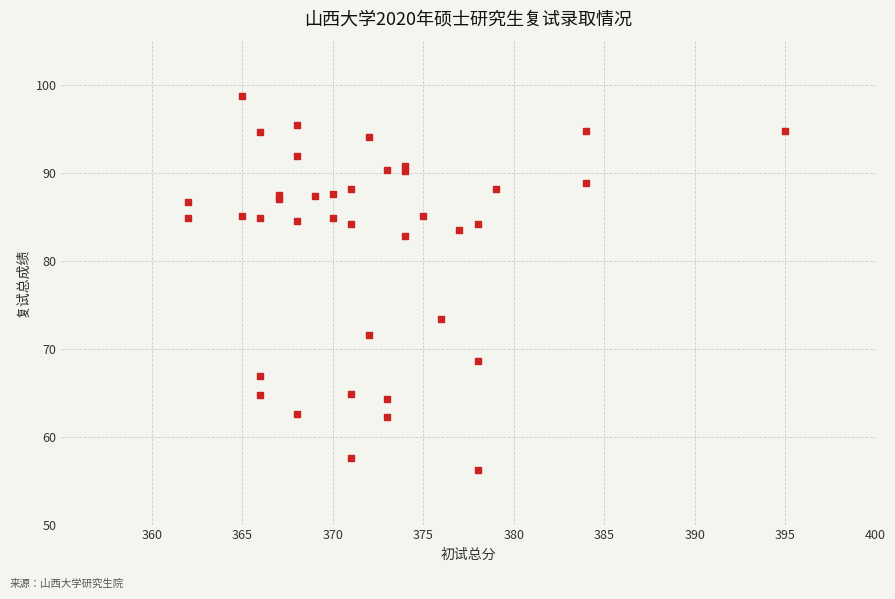

What Y value in the scatter plot is closest to 77?

73.4